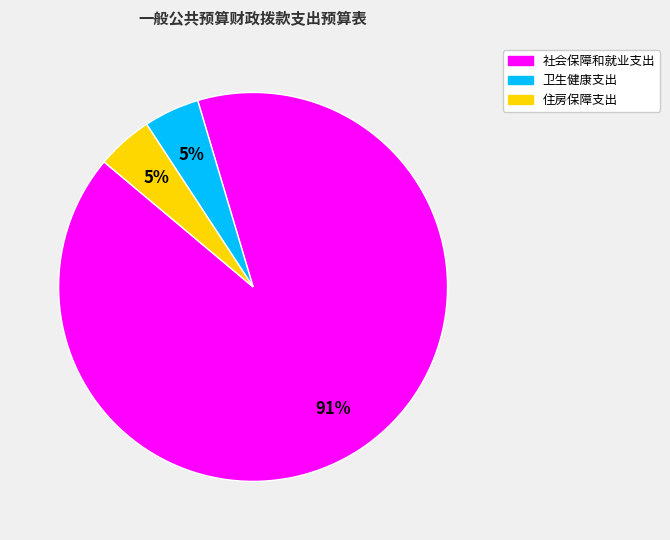

To the nearest percent, what percentage of the pie is 住房保障支出?

5%